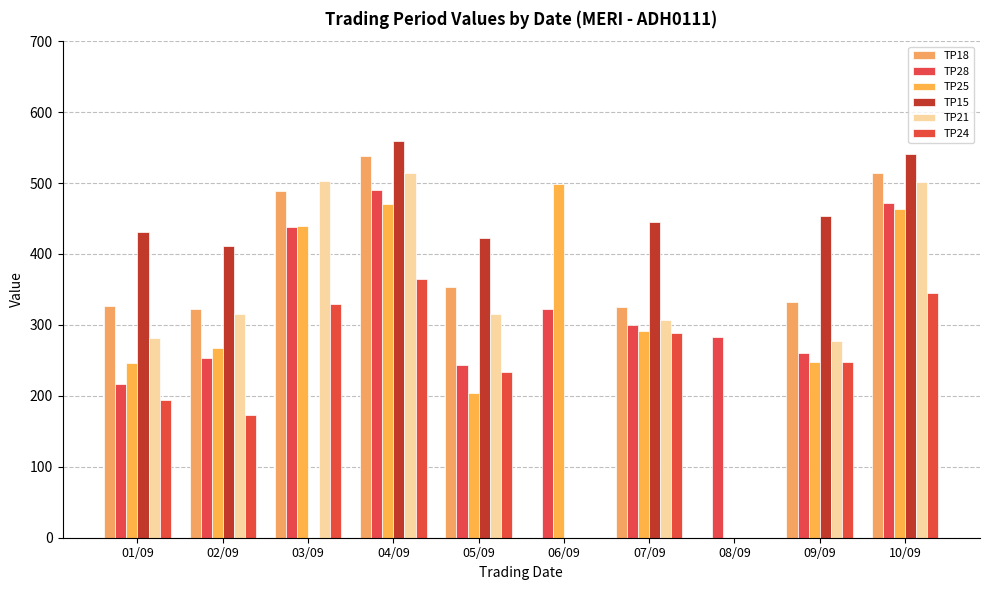

Which category has the highest value in the TP15 series?

04/09